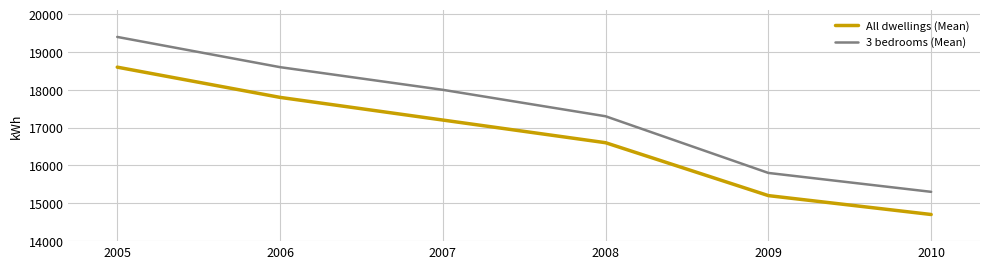

True or false: 3 bedrooms (Mean) and All dwellings (Mean) intersect in this chart.

False